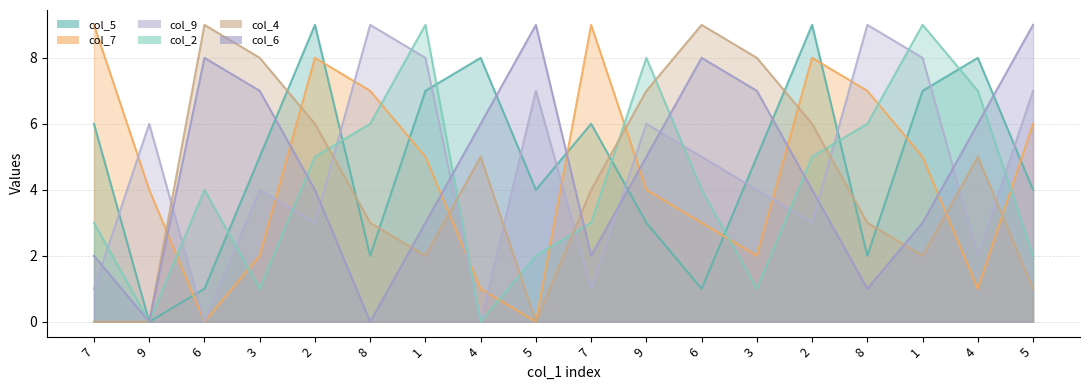

How many data points in col_4 are above 5?

7